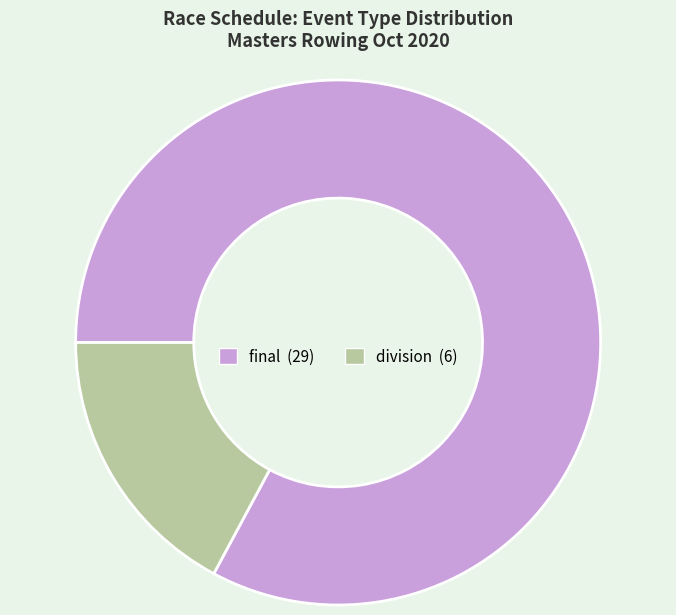

Does any single category account for the majority?

Yes